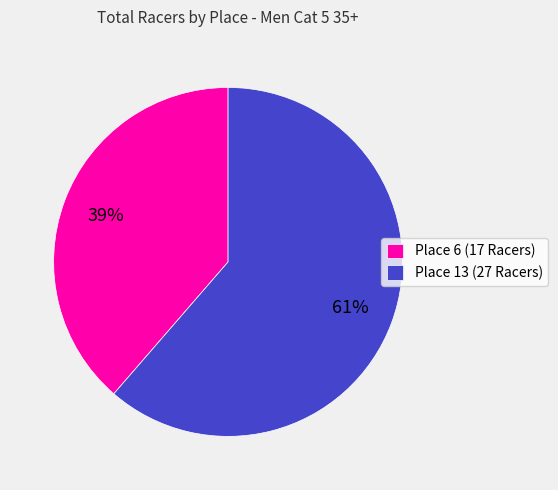

Is Place 13 (27 Racers) the majority of the pie?

Yes